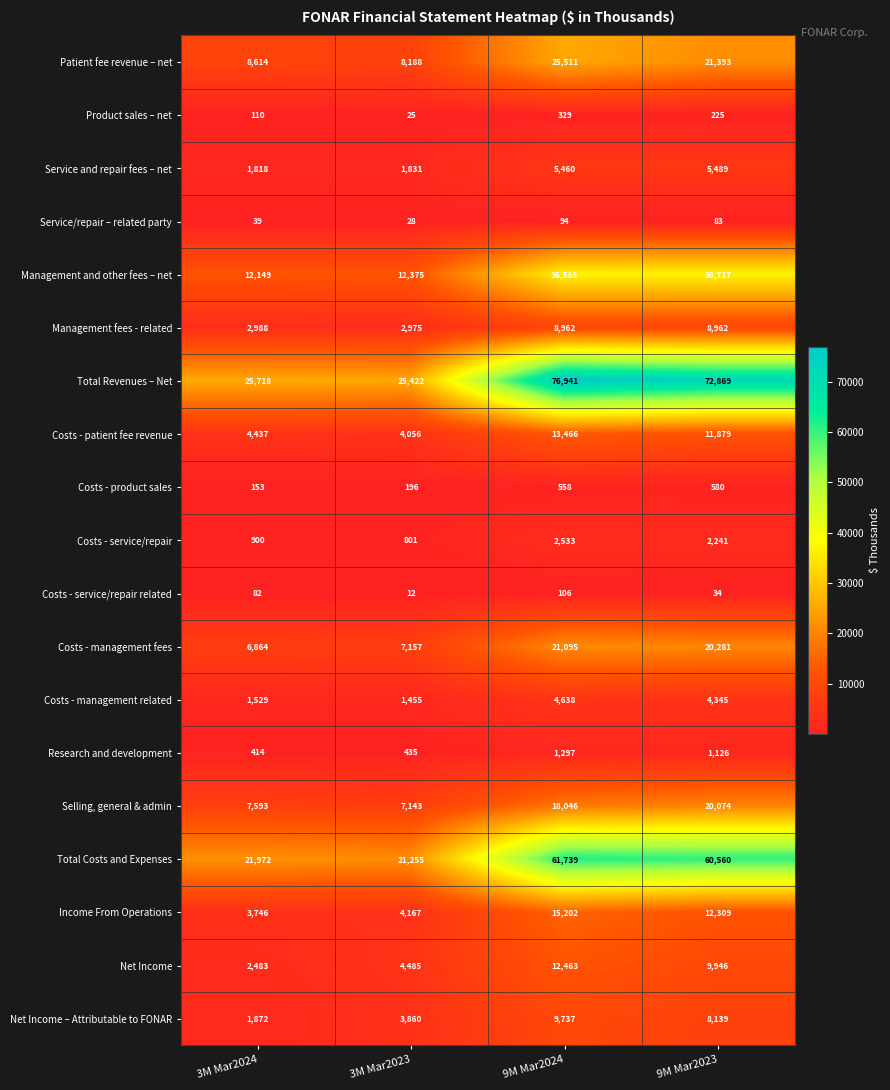

Is it true that Net Income equals 4485 at 3M Mar2023?

True